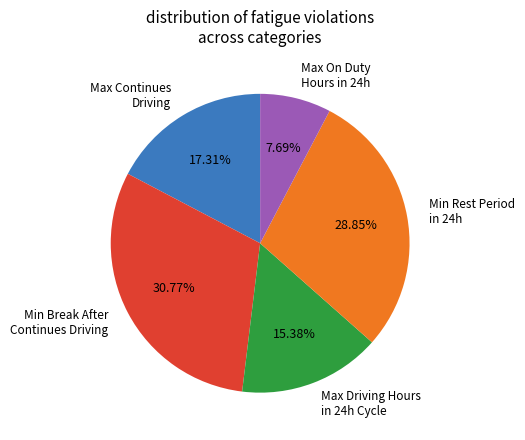

Is there any slice that represents more than half of the pie?

No